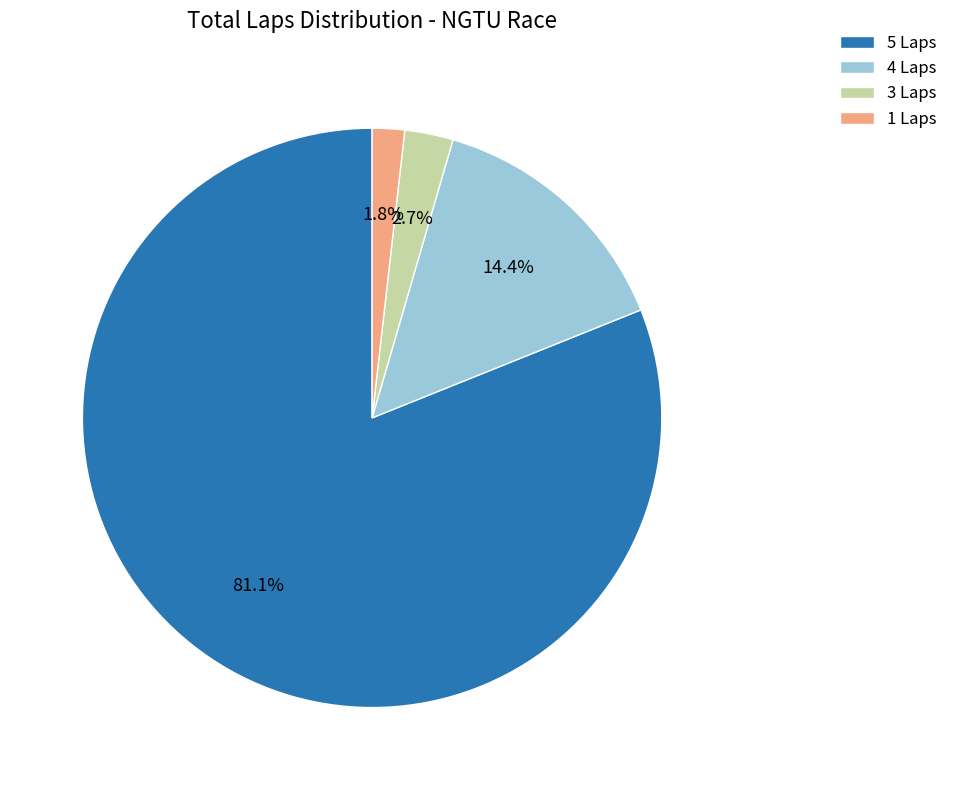

Is there any slice that represents more than half of the pie?

Yes